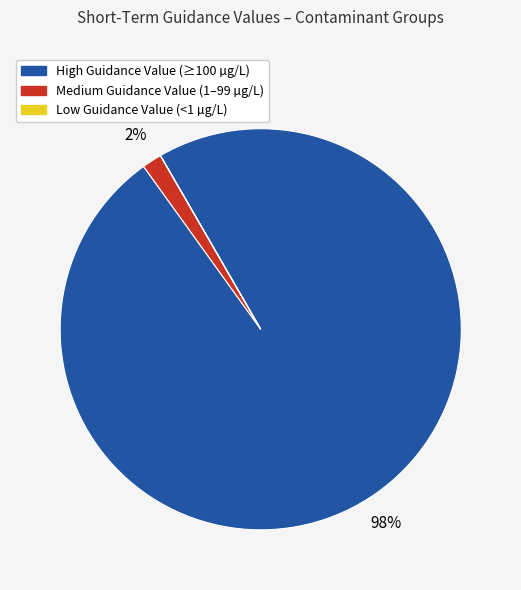

To the nearest percent, what is the difference between the largest and smallest slice percentages?

98%